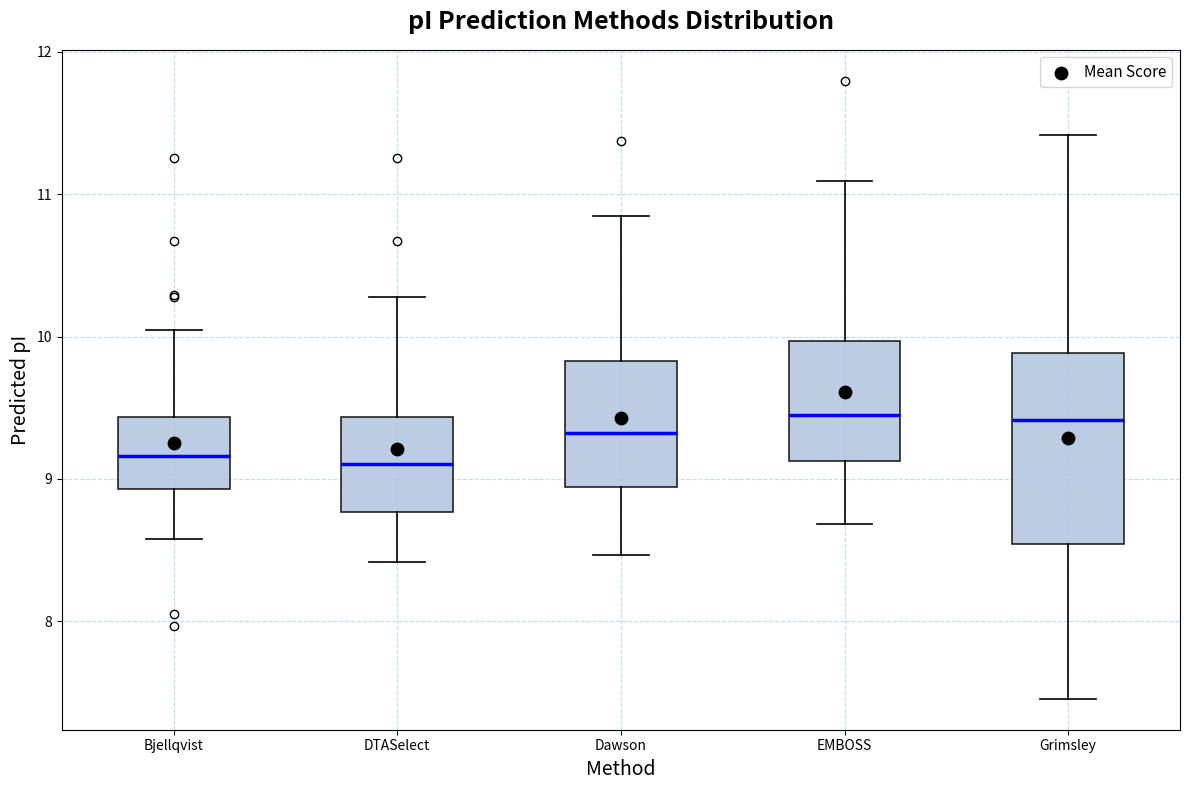

Which box is the tallest, from its lower edge to its upper edge?

Grimsley